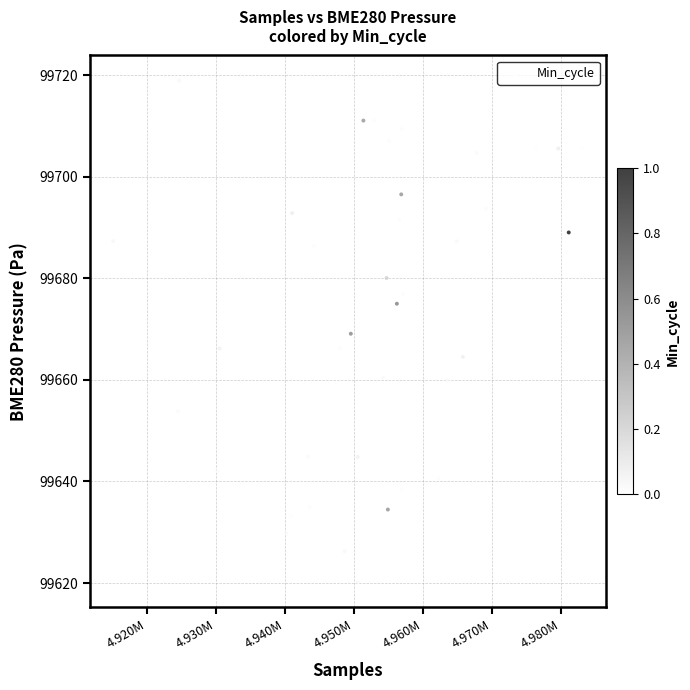

What is the range of X values (max minus min)?

67957.0